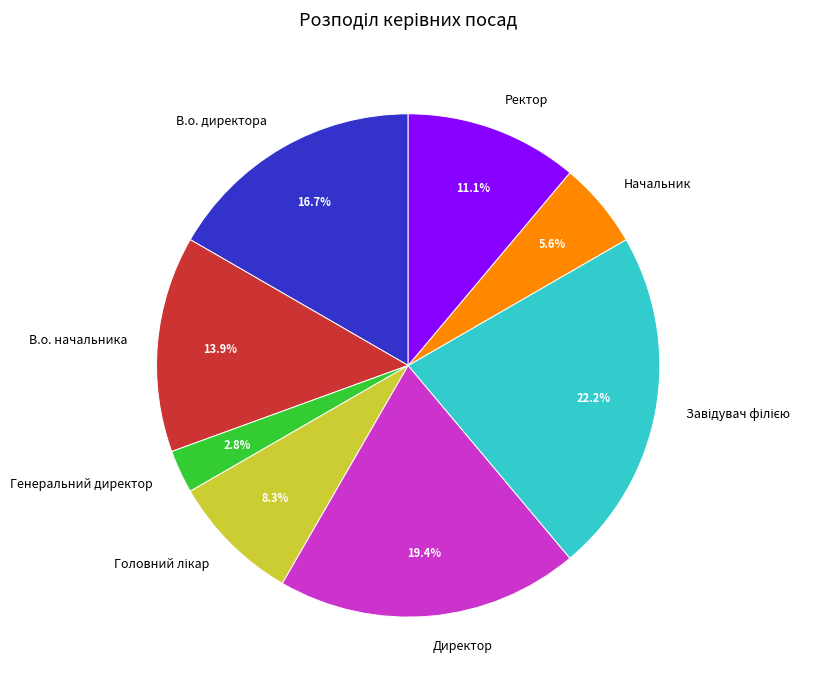

What is the ratio of the value at Начальник to the value at Генеральний директор?

2.0